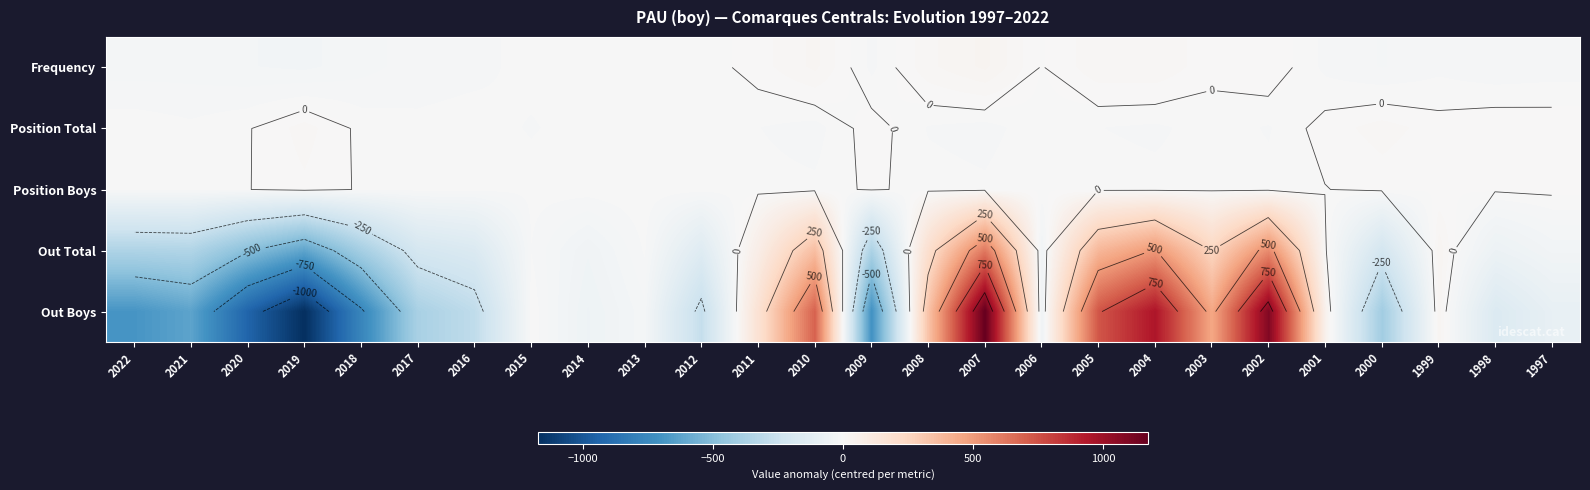

The Out Boys series shows 626.6 at 2007. True or false?

False